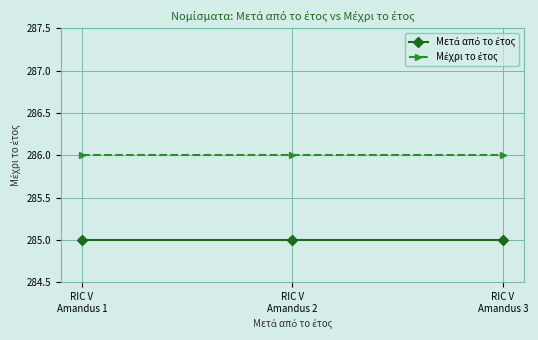

Is it true that Μετά από το έτος equals 285 at RIC V
Amandus 3?

True